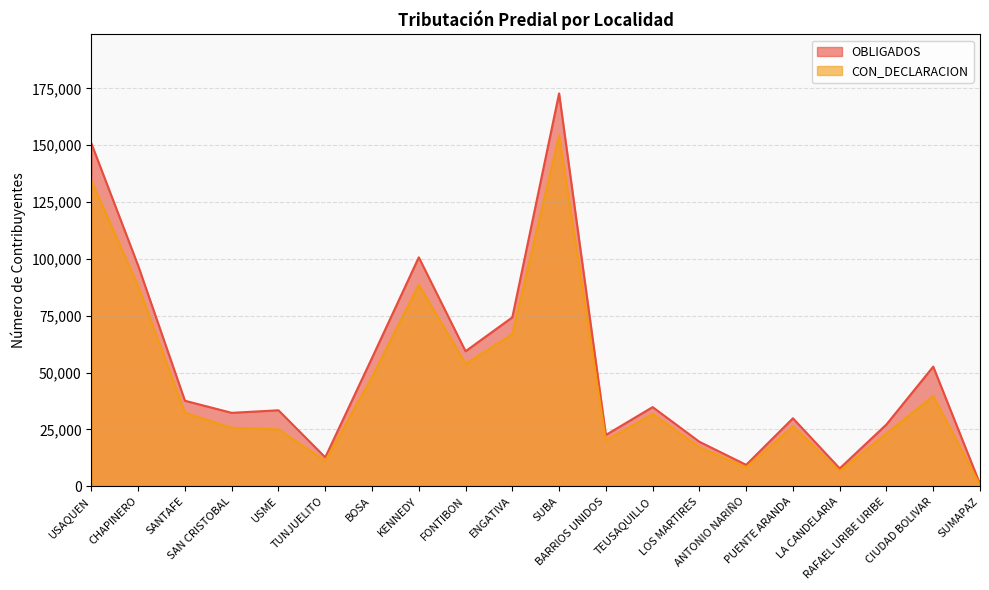

True or false: CON_DECLARACION and OBLIGADOS intersect in this chart.

False